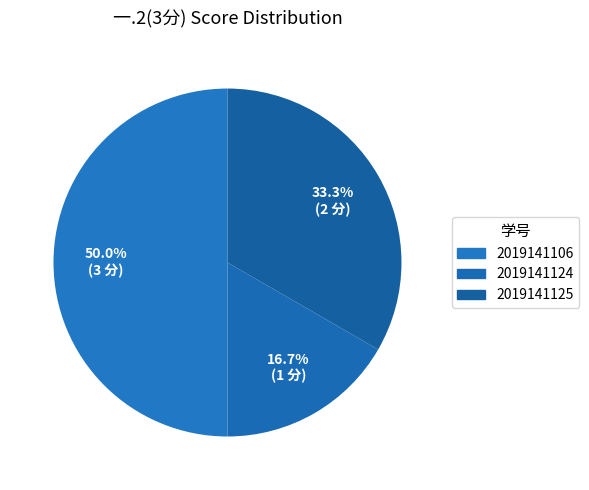

Count the number of slices in the pie.

3